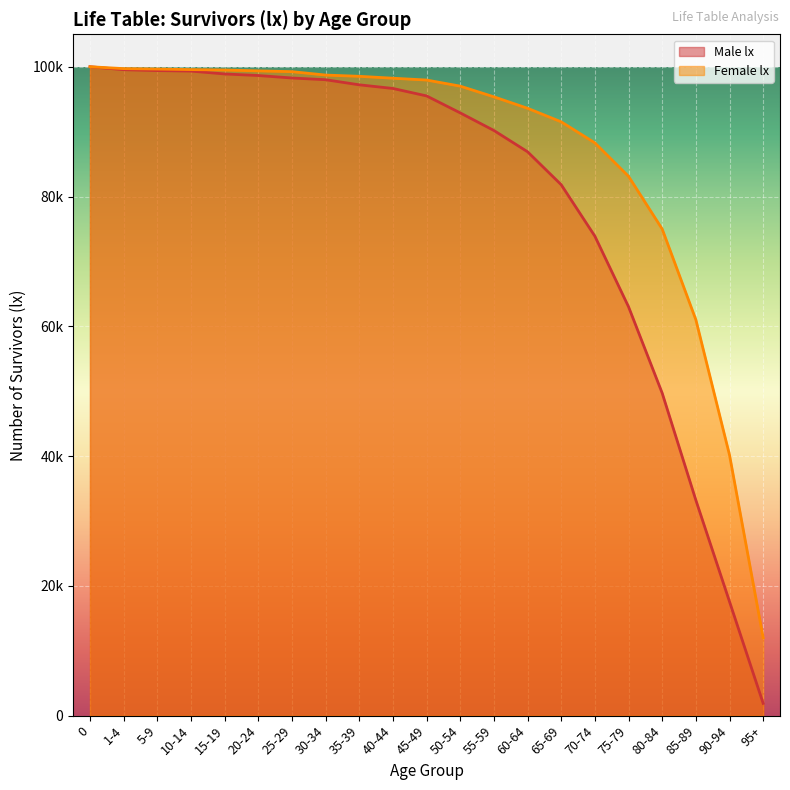

The Male lx series shows 125464 at 65-69. True or false?

False